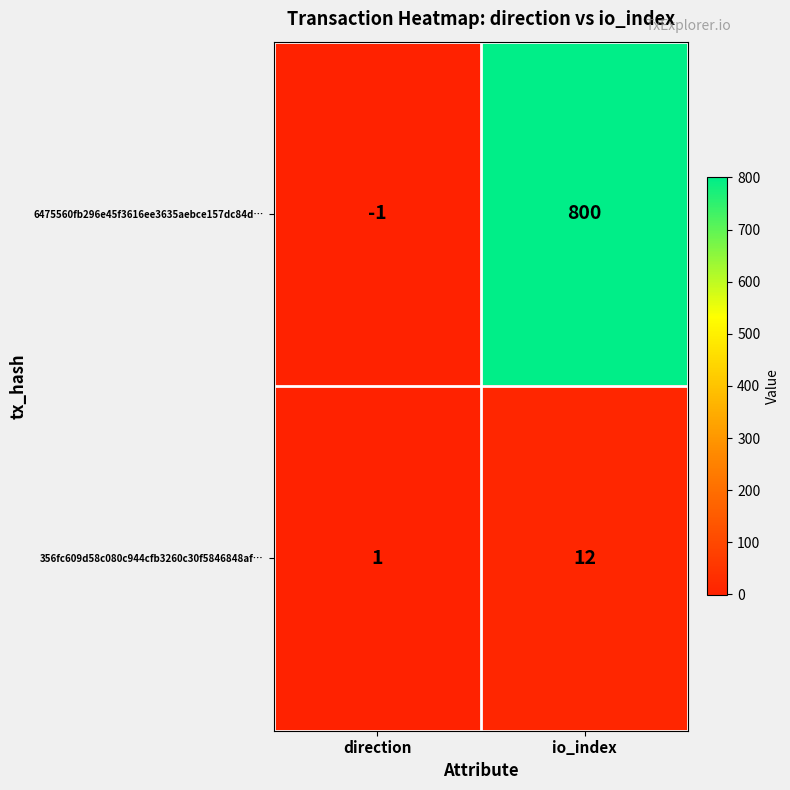

Reading right to left, list all the values displayed in this chart.

6475560fb296e45f3616ee3635aebce157dc84d…: 800	-1
356fc609d58c080c944cfb3260c30f5846848af…: 12	1